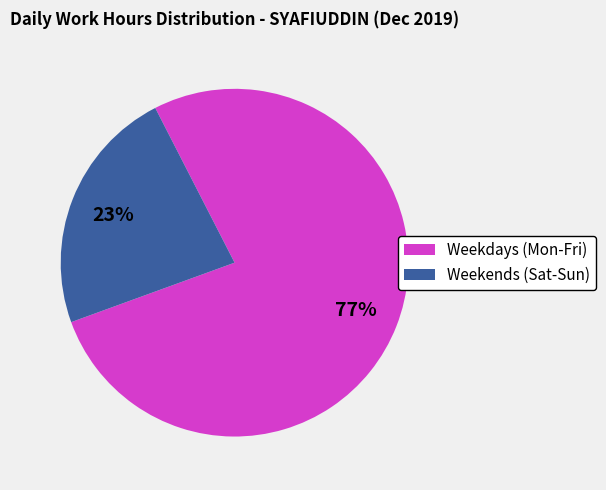

To the nearest percent, what percentage of the pie is Weekends (Sat-Sun)?

23%